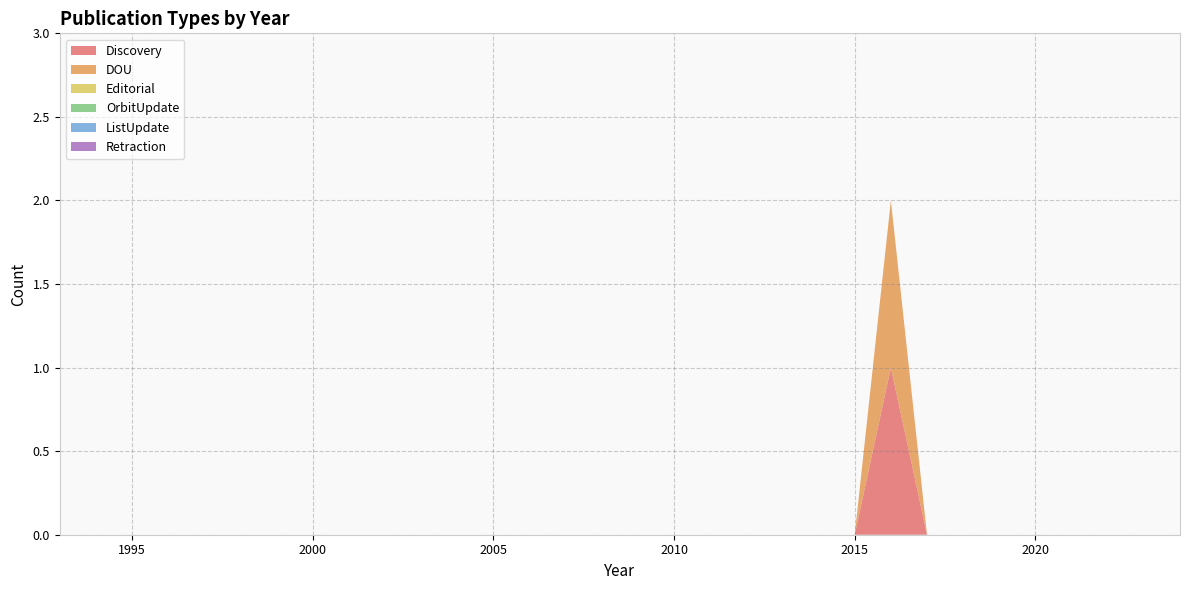

Reading right to left, extract all data points from this chart.

Discovery: 0	0	0	0	0	0	0	0	0	0	0	0	0	0	0	0	0	0	0	0	0	0	0	1	0	0	0	0	0	0	0	0
DOU: 0	0	0	0	0	0	0	0	0	0	0	0	0	0	0	0	0	0	0	0	0	0	0	1	0	0	0	0	0	0	0	0
Editorial: 0	0	0	0	0	0	0	0	0	0	0	0	0	0	0	0	0	0	0	0	0	0	0	0	0	0	0	0	0	0	0	0
OrbitUpdate: 0	0	0	0	0	0	0	0	0	0	0	0	0	0	0	0	0	0	0	0	0	0	0	0	0	0	0	0	0	0	0	0
ListUpdate: 0	0	0	0	0	0	0	0	0	0	0	0	0	0	0	0	0	0	0	0	0	0	0	0	0	0	0	0	0	0	0	0
Retraction: 0	0	0	0	0	0	0	0	0	0	0	0	0	0	0	0	0	0	0	0	0	0	0	0	0	0	0	0	0	0	0	0